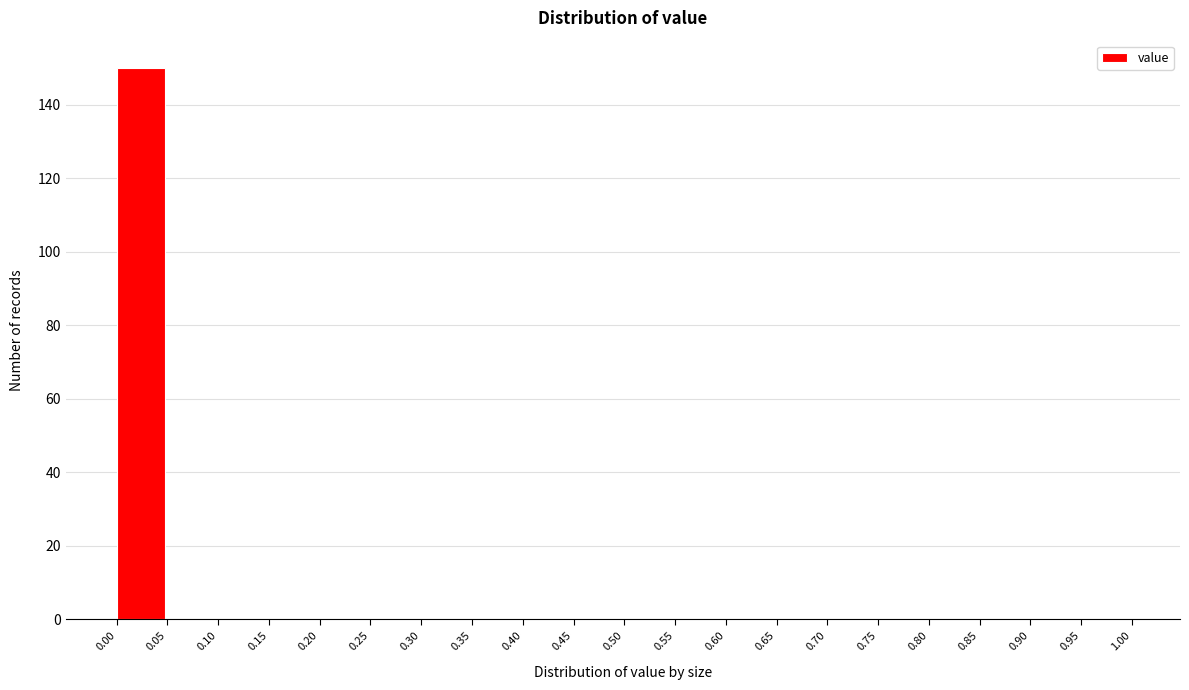

Reading left to right, list every bar in this chart as the range it spans on the x-axis followed by its height. The values are not printed on the chart, so give them approximately, as read against the axis.

0.00 to 0.05: 150
0.05 to 0.10: 0
0.10 to 0.15: 0
0.15 to 0.20: 0
0.20 to 0.25: 0
0.25 to 0.30: 0
0.30 to 0.35: 0
0.35 to 0.40: 0
0.40 to 0.45: 0
0.45 to 0.50: 0
0.50 to 0.55: 0
0.55 to 0.60: 0
0.60 to 0.65: 0
0.65 to 0.70: 0
0.70 to 0.75: 0
0.75 to 0.80: 0
0.80 to 0.85: 0
0.85 to 0.90: 0
0.90 to 0.95: 0
0.95 to 1.00: 0